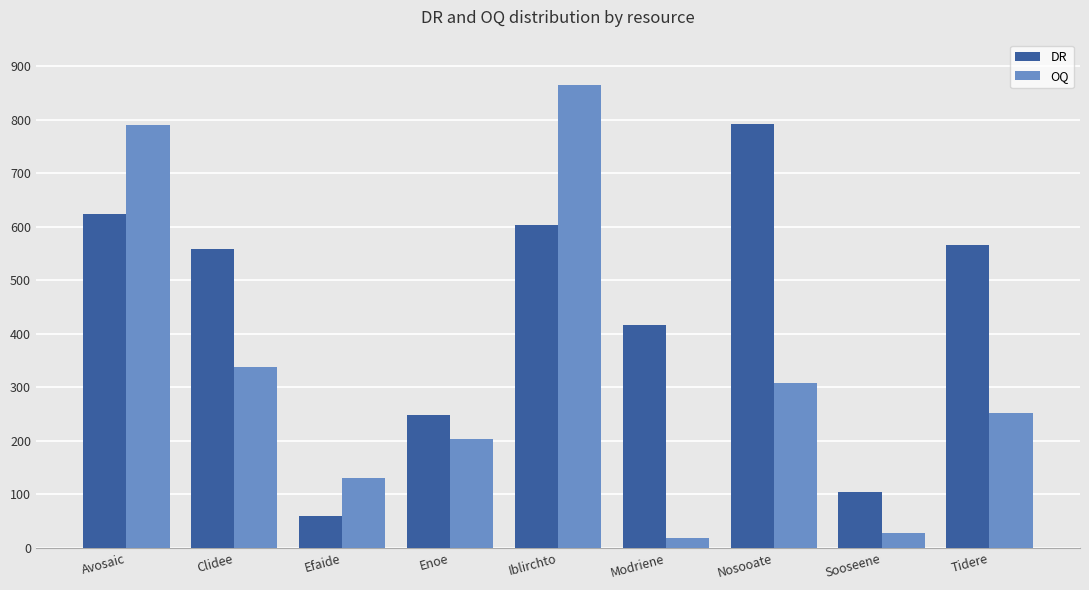

What are all the series names shown in the legend?

DR, OQ